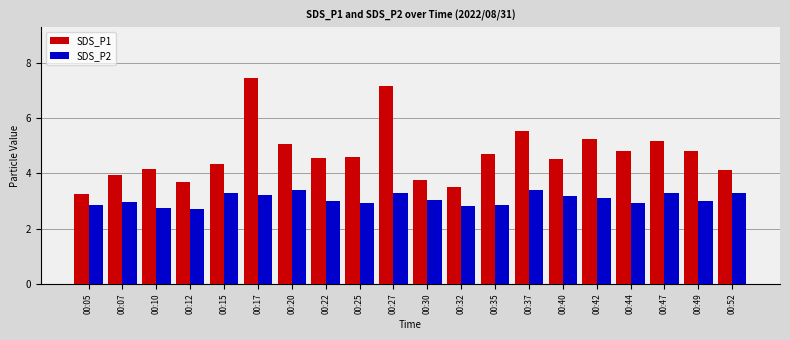

How many bars are there in total?

40